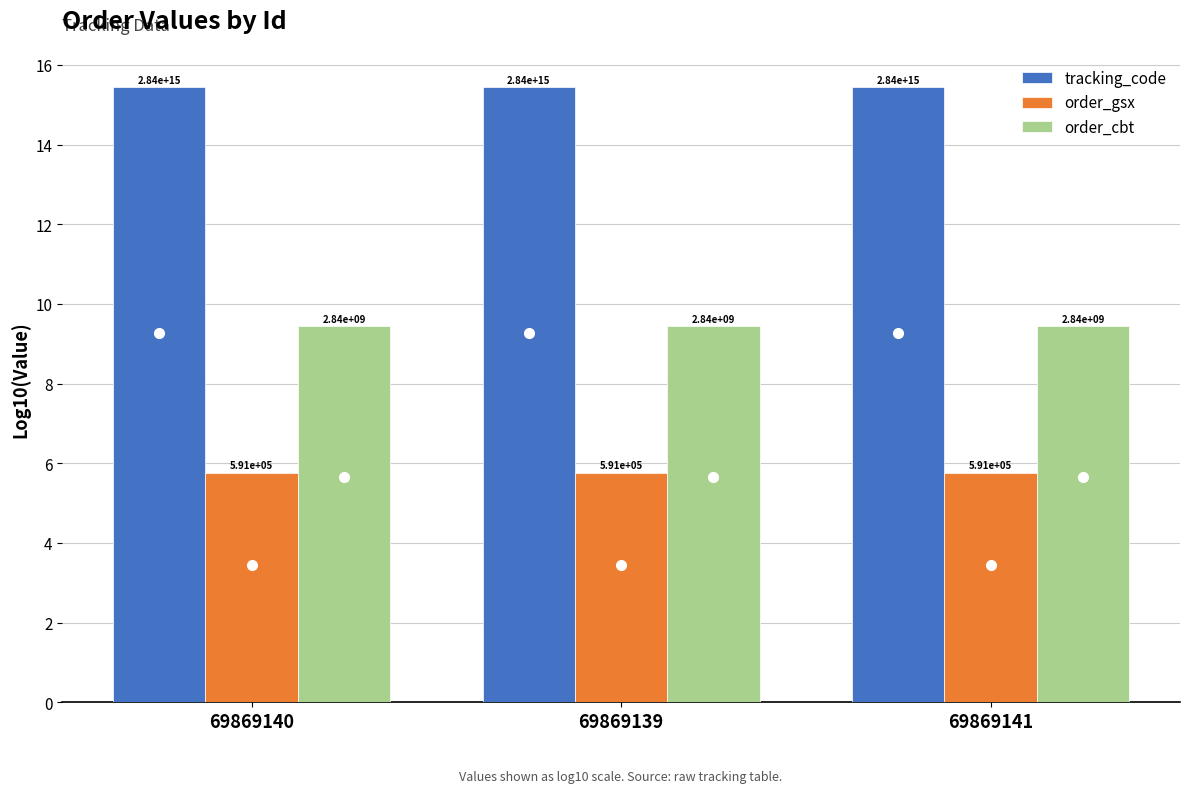

List the series in order of their peak value, lowest first.

order_gsx, order_cbt, tracking_code